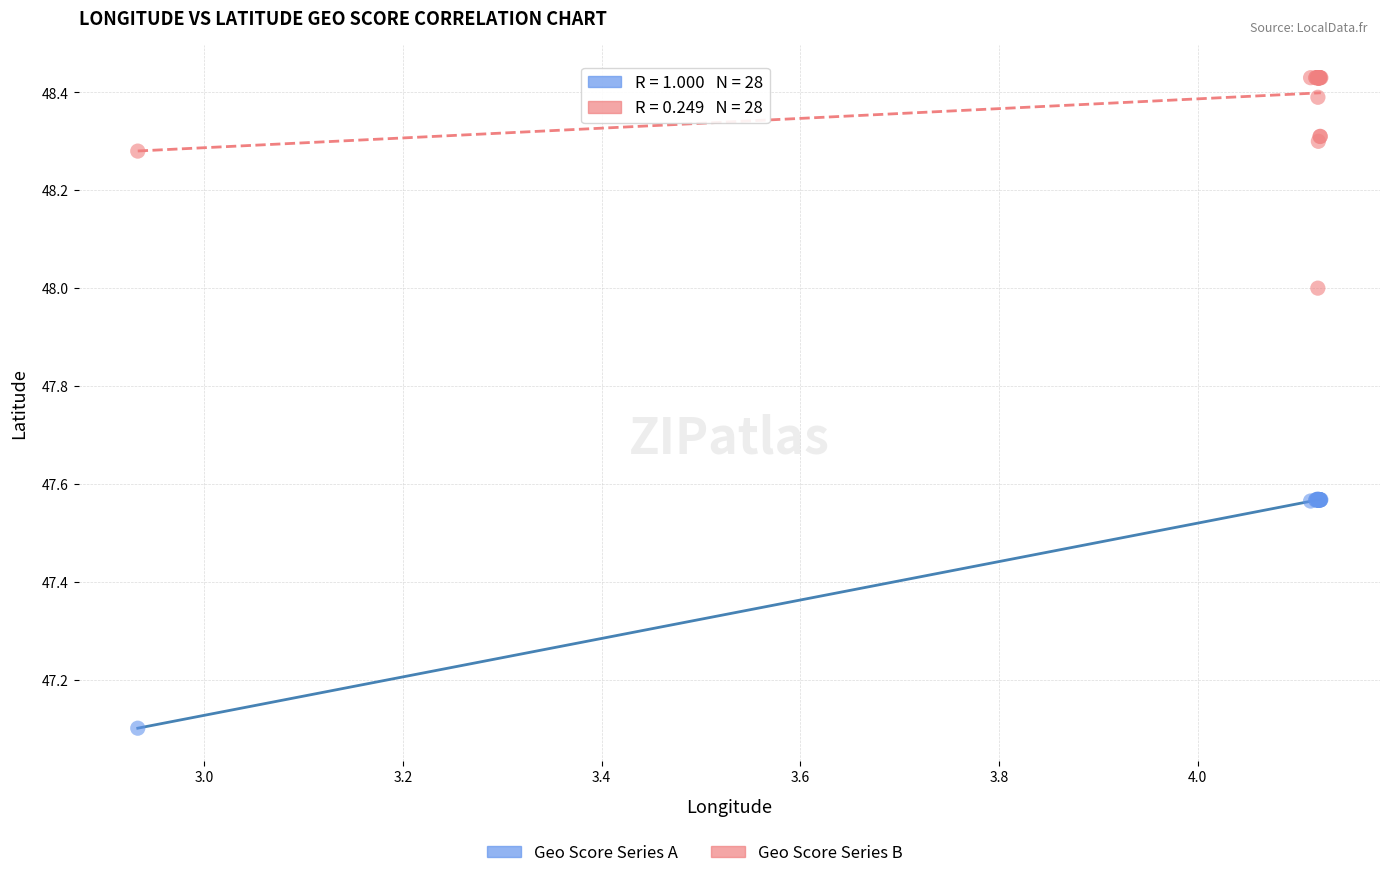

Across all series, what Y value is closest to 47?

47.1